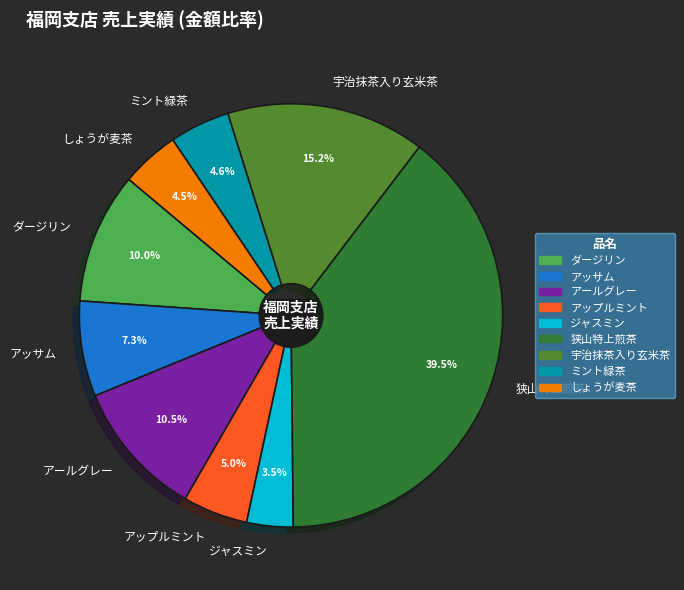

Which slice is the largest?

狭山特上煎茶